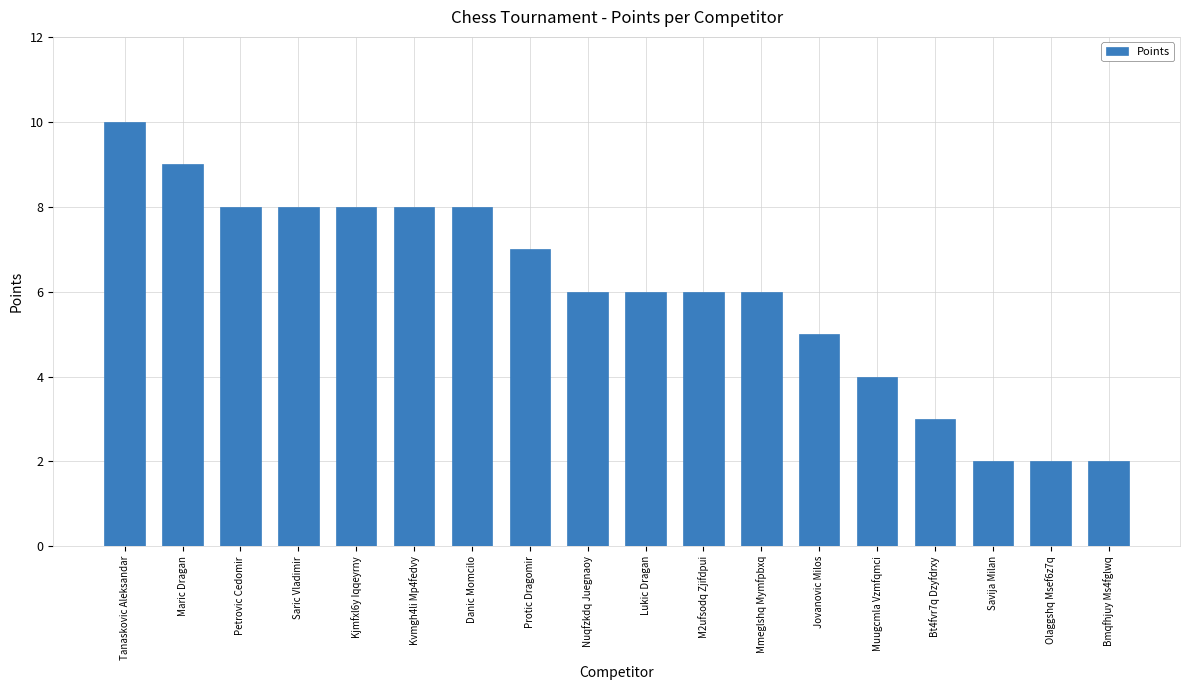

The chart shows a value of 3 at Saric Vladimir. True or false?

False